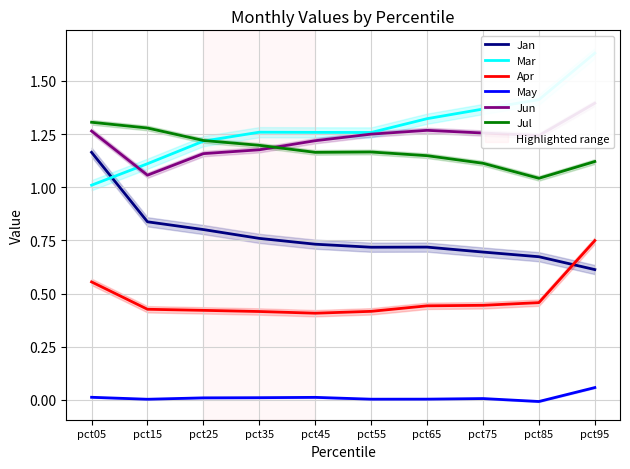

At pct75, list the series in order from smallest to largest.

May, Apr, Jan, Jul, Jun, Mar